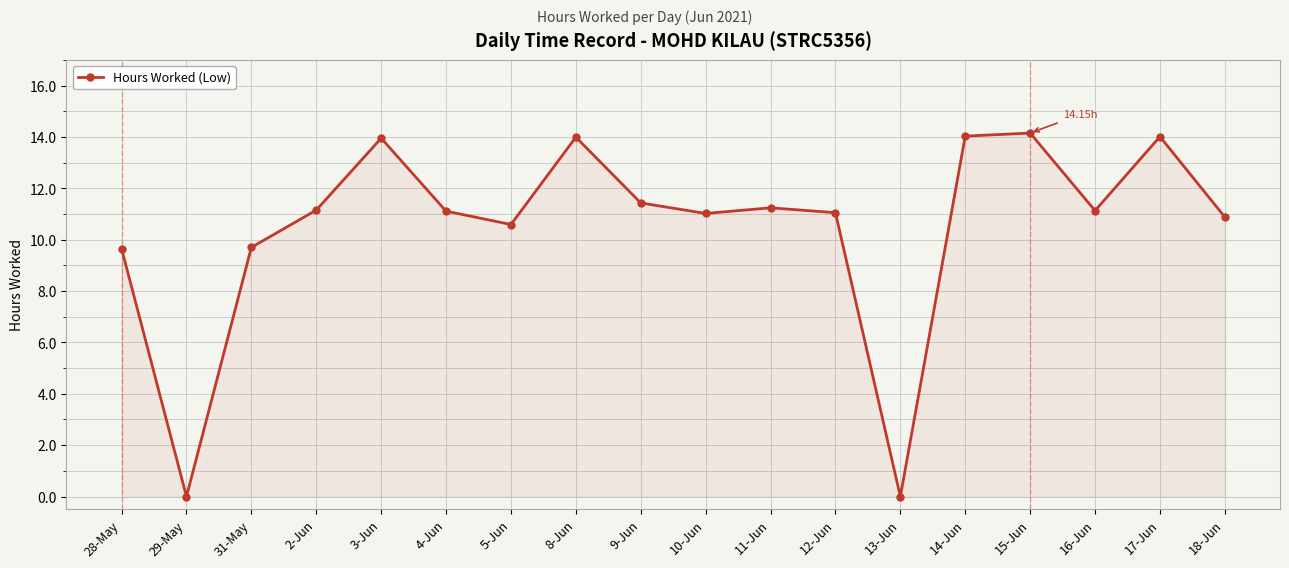

What is the value of the 15th point from the left?

14.2